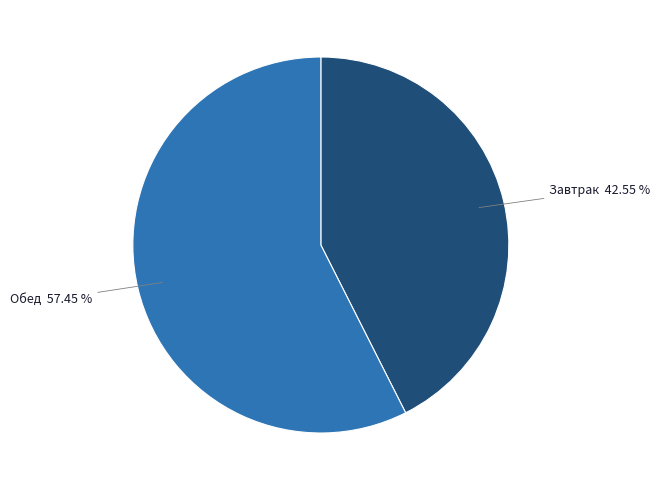

Does any single category account for the majority?

Yes